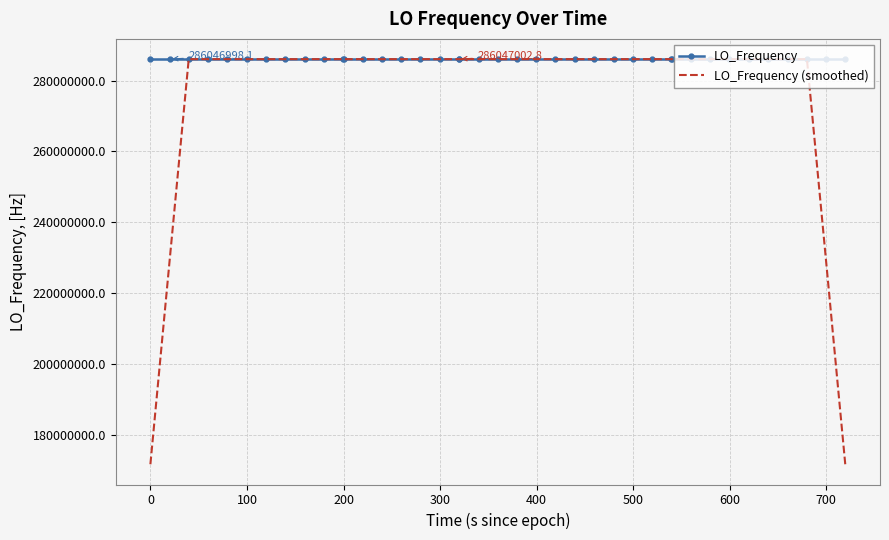

In LO_Frequency, how many points are lower than both neighbors (excluding endpoints)?

9